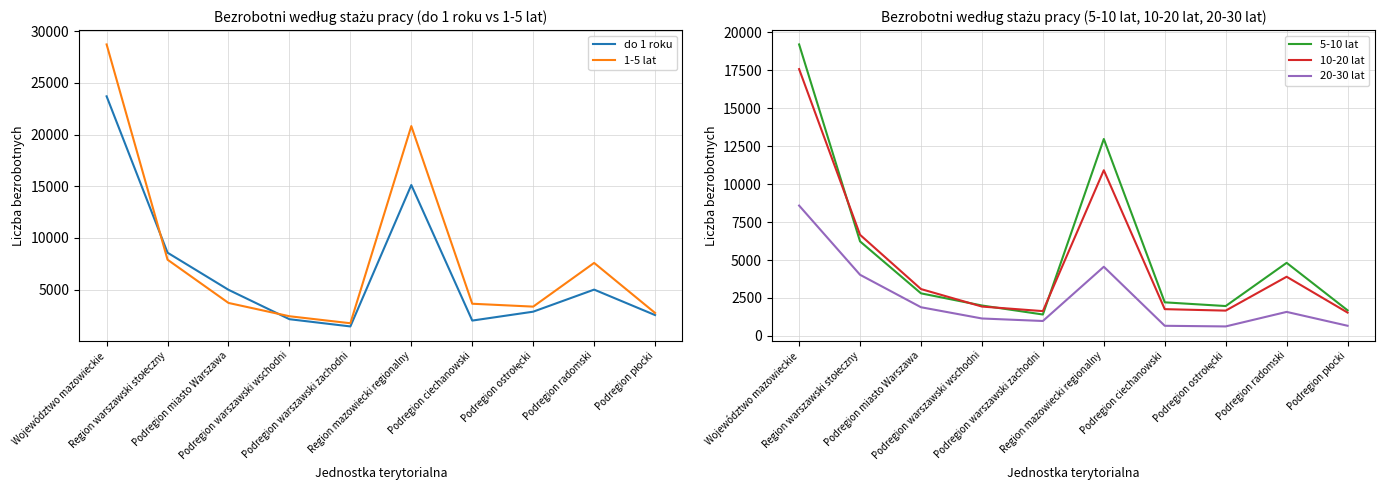

What are all the series names shown in the legend?

do 1 roku, 1-5 lat, 5-10 lat, 10-20 lat, 20-30 lat